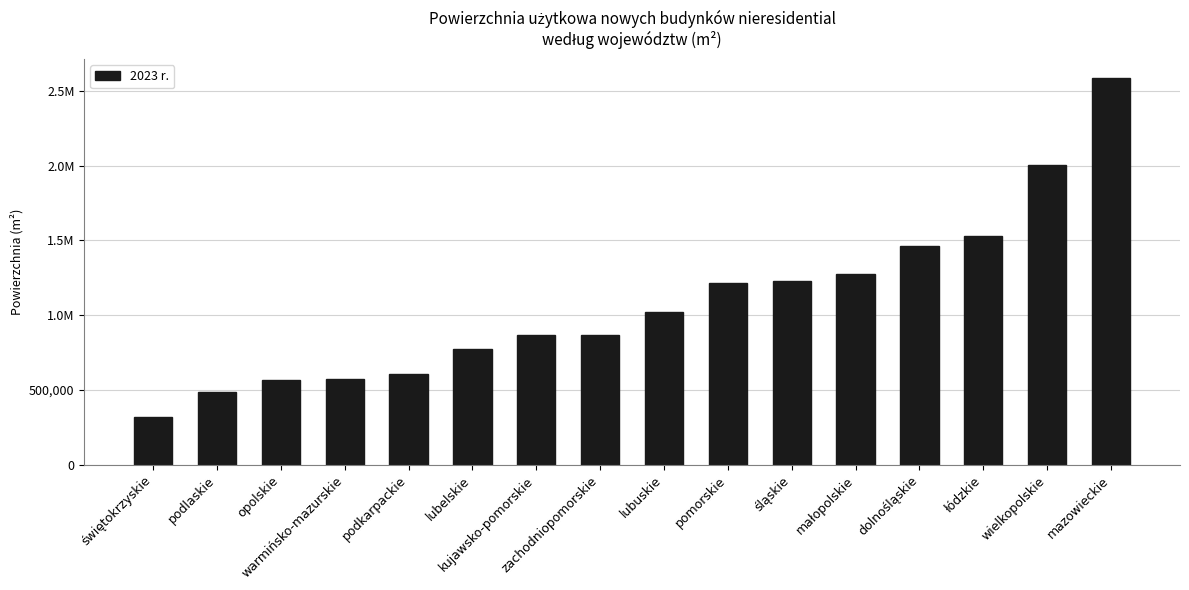

Are the bars horizontal?

No